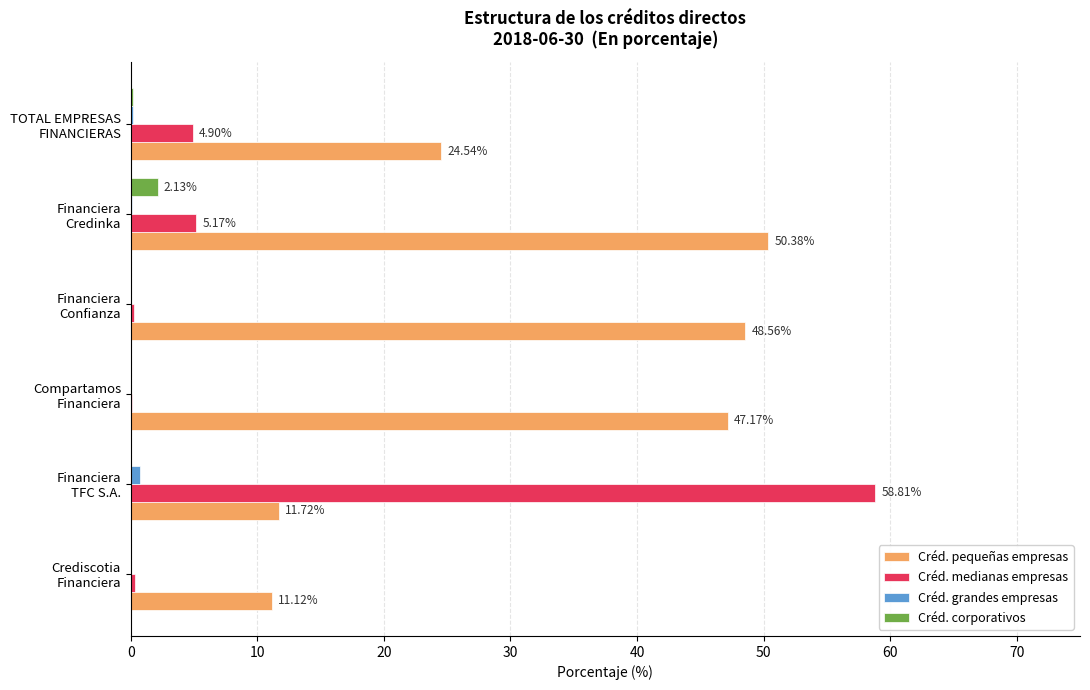

Which series has the largest total across all categories?

Créd. pequeñas empresas